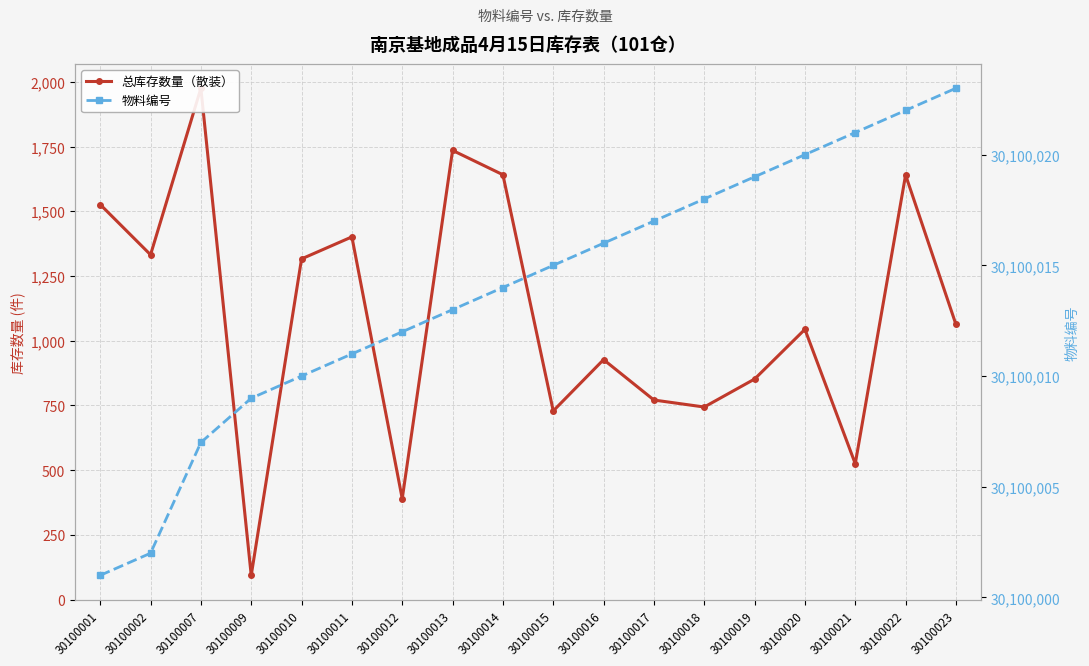

List the labels in order of 物料编号 value, smallest first.

30100001, 30100002, 30100007, 30100009, 30100010, 30100011, 30100012, 30100013, 30100014, 30100015, 30100016, 30100017, 30100018, 30100019, 30100020, 30100021, 30100022, 30100023